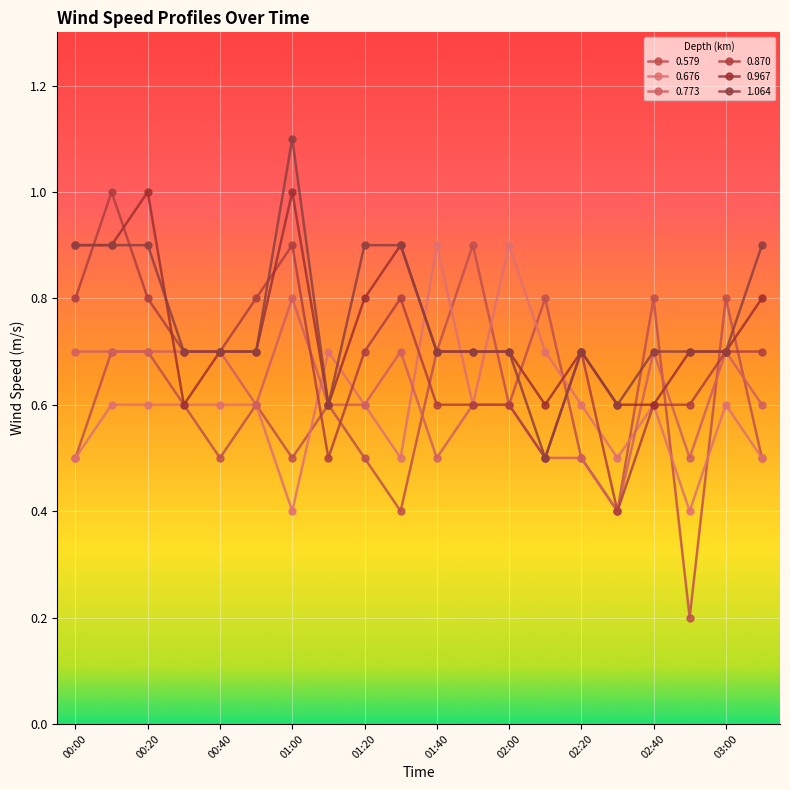

Which series has the largest total across all categories?

1.064